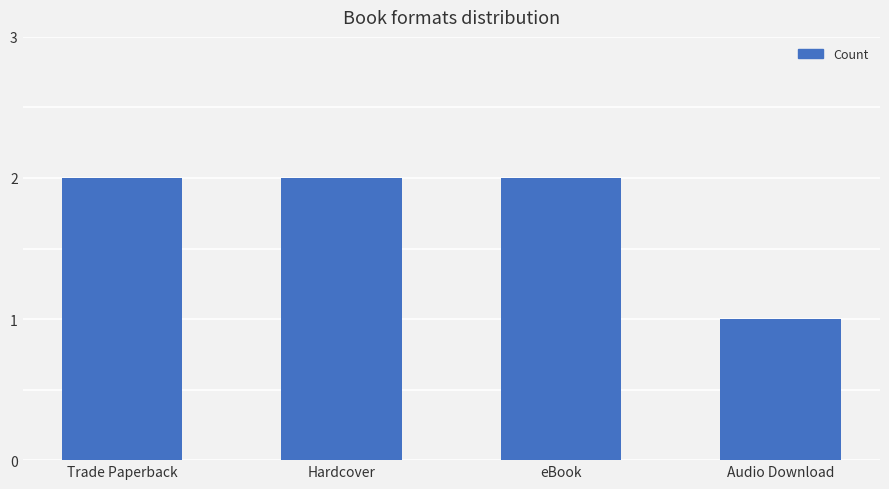

Count the values in the range 2 to 3.

3